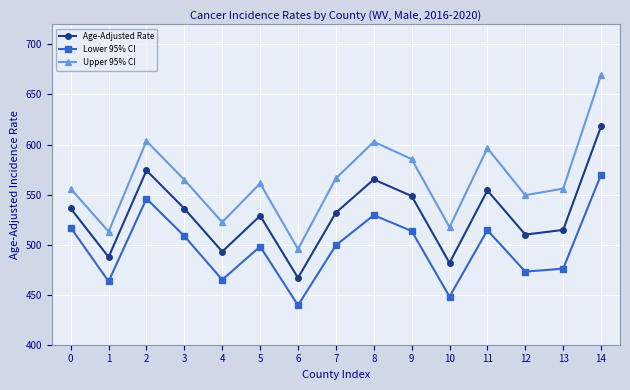

What is the highest value of the Age-Adjusted Rate series?

618.1